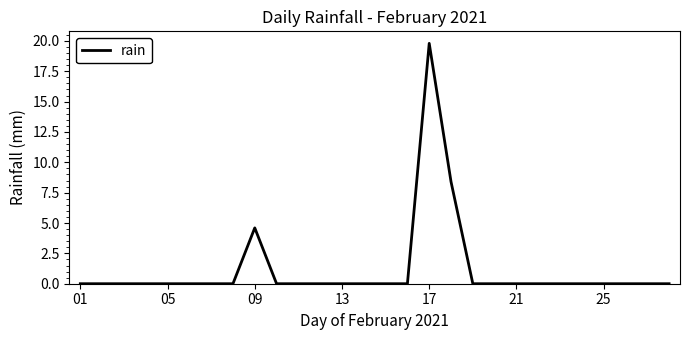

What is the maximum value shown in the chart?

19.8